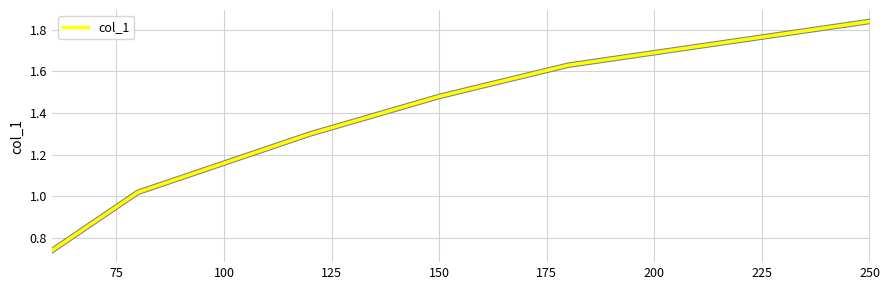

What is the difference between the maximum and minimum values?

1.1